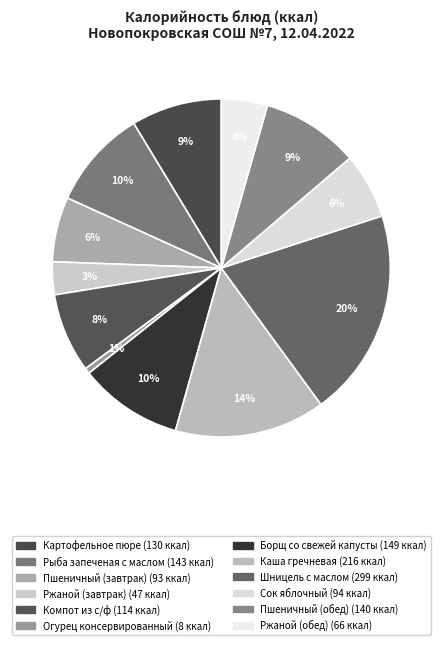

How many segments does this pie chart have?

12